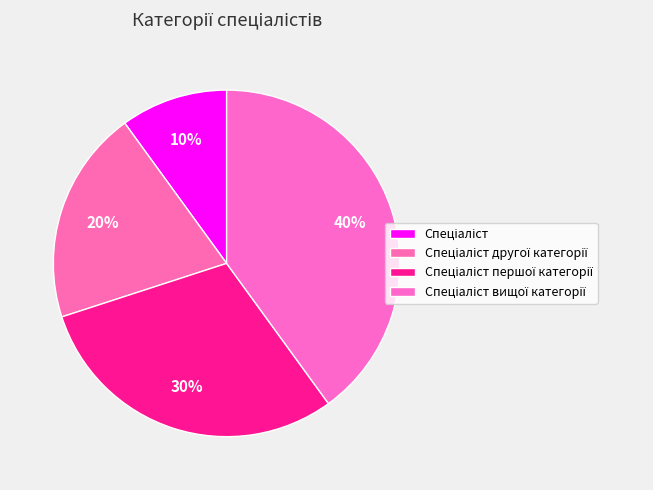

How many segments does this pie chart have?

4